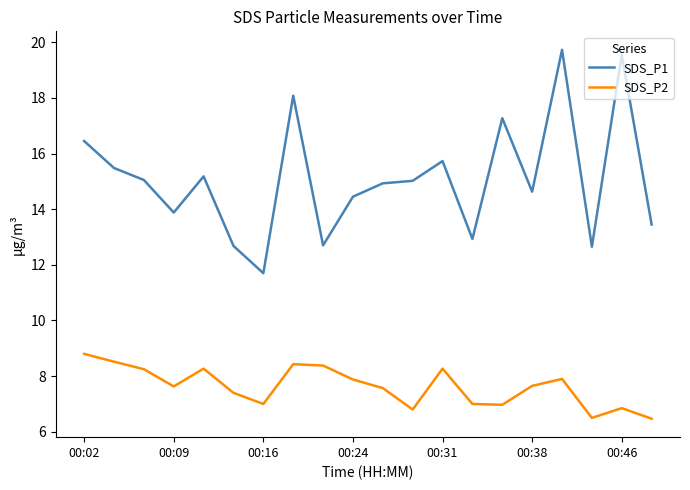

How many categories are shown in the chart?

20